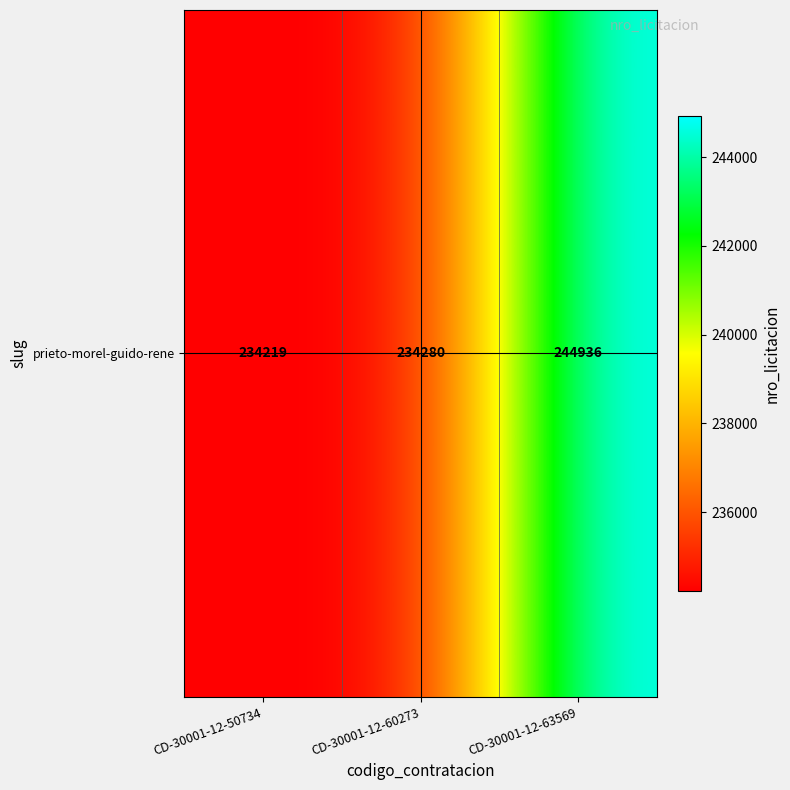

What is the ratio of the value at CD-30001-12-60273 to the value at CD-30001-12-63569?

1.0